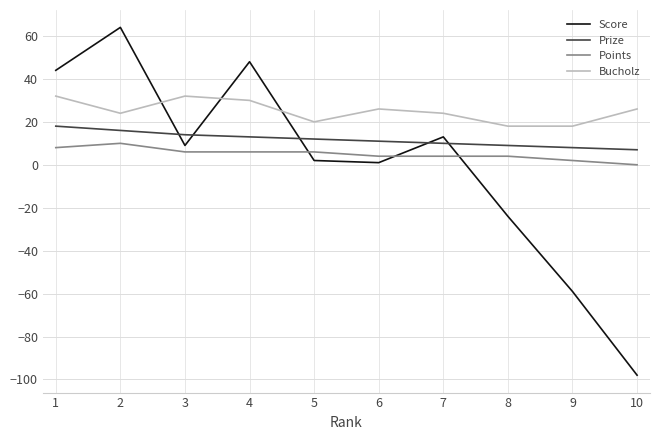

What are all the series names shown in the legend?

Score, Prize, Points, Bucholz